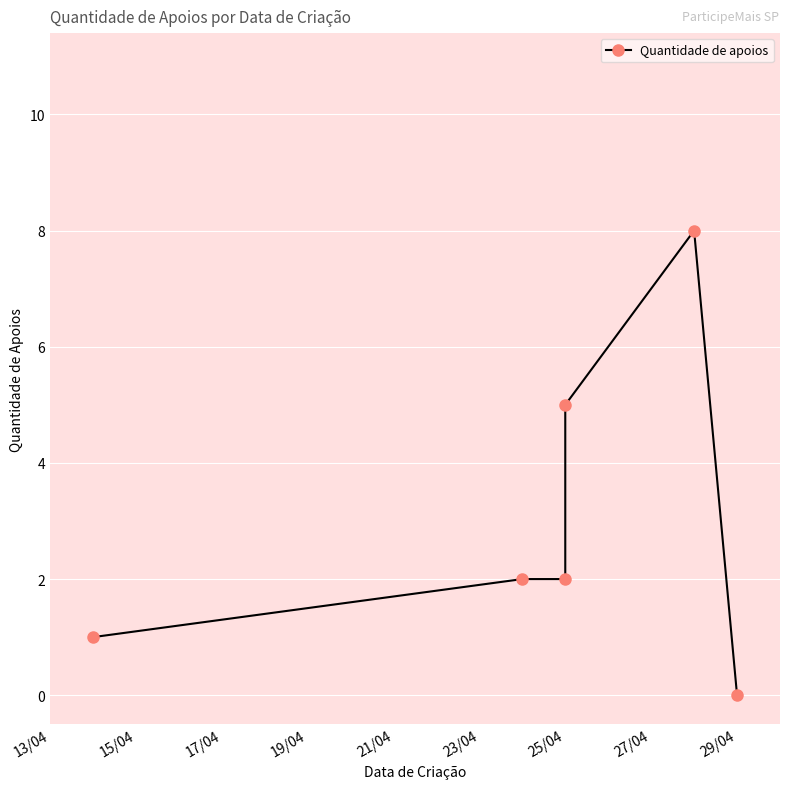

How many values are below 2?

2